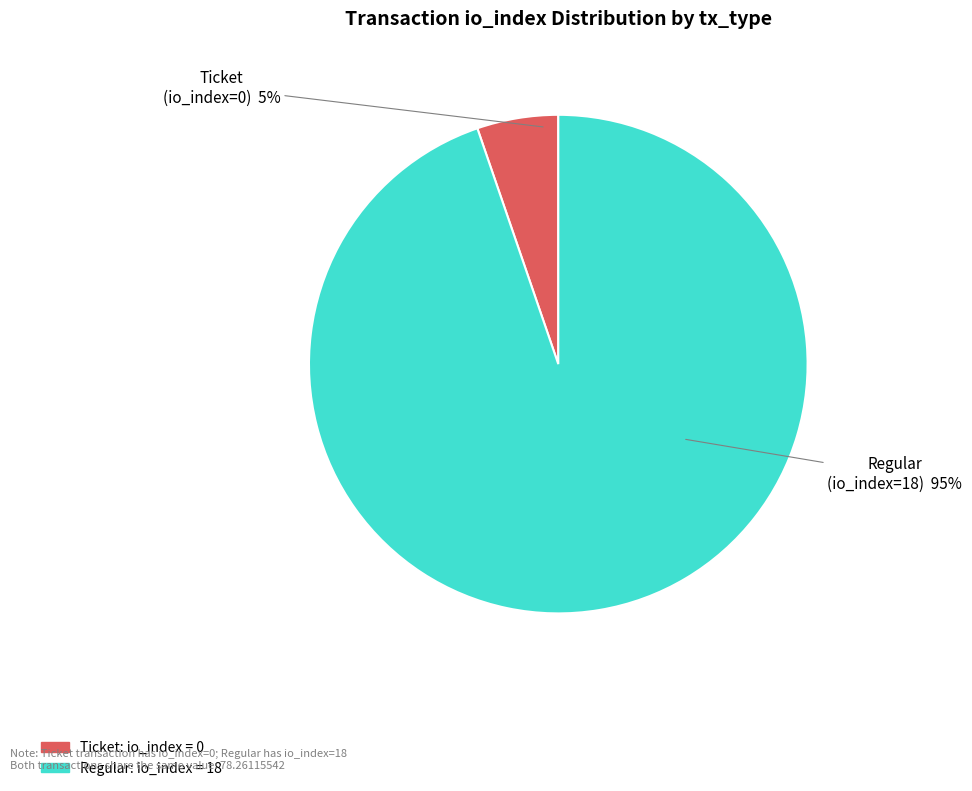

To the nearest percent, what is the average slice percentage?

50%